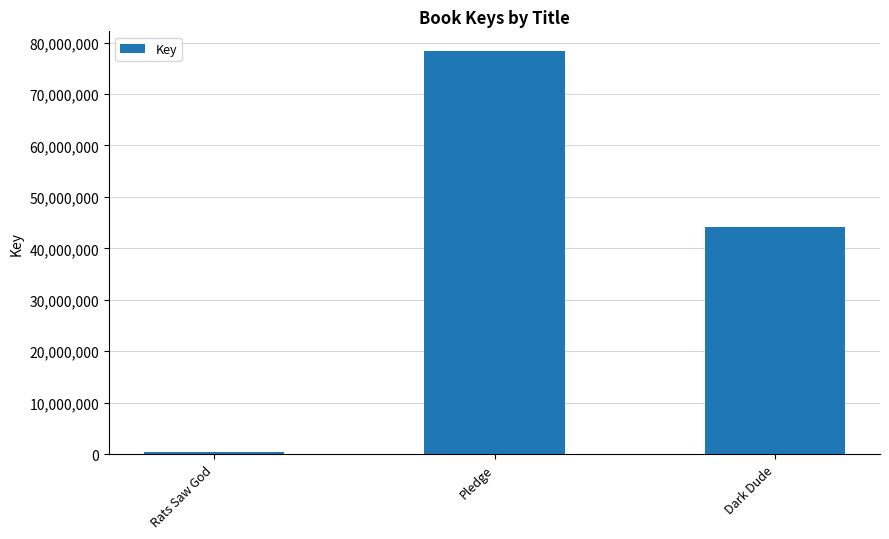

Between Pledge and Rats Saw God, which is larger?

Pledge